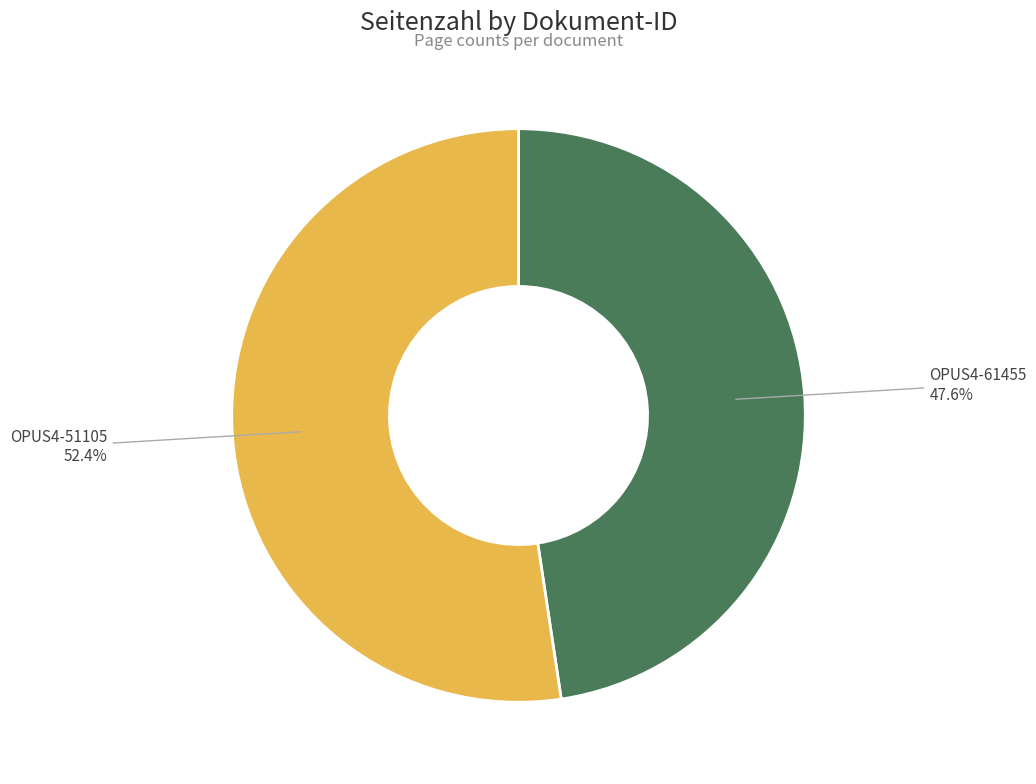

Does any single category account for the majority?

Yes